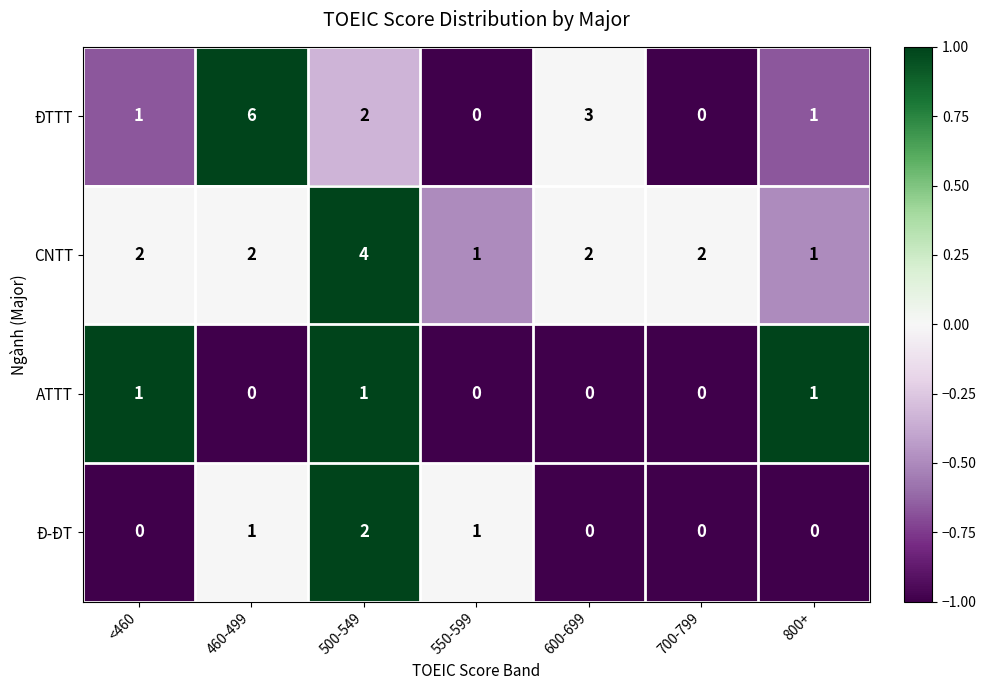

Which series has the largest total across all categories?

CNTT